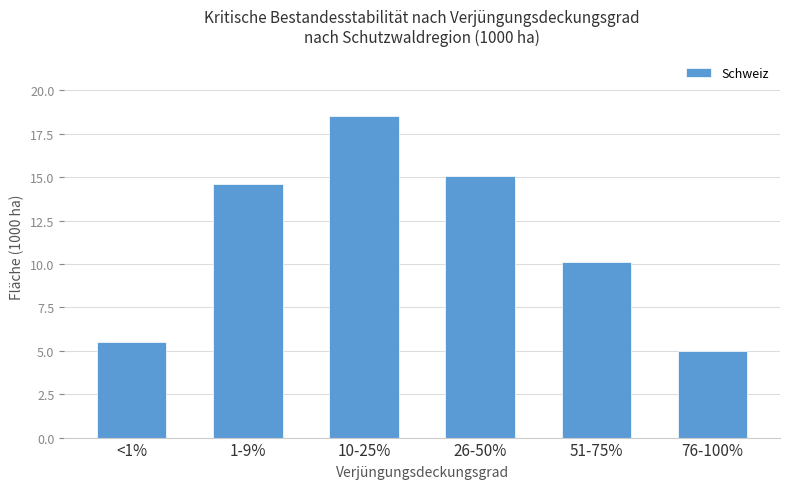

What is the minimum value shown in the chart?

5.0